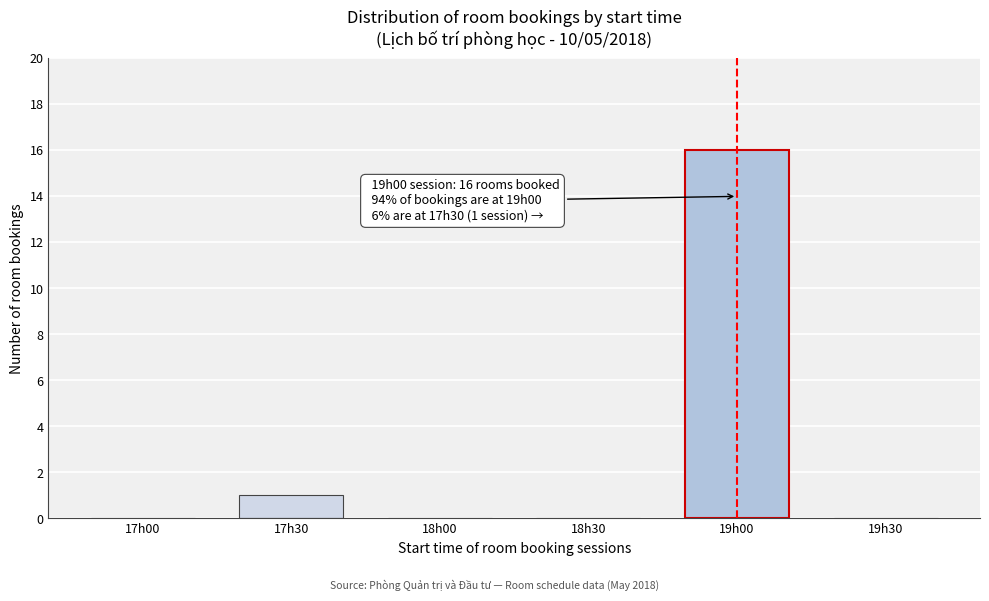

Reading left to right, extract all data points from this chart.

17h00=0	17h30=1	18h00=0	18h30=0	19h00=16	19h30=0